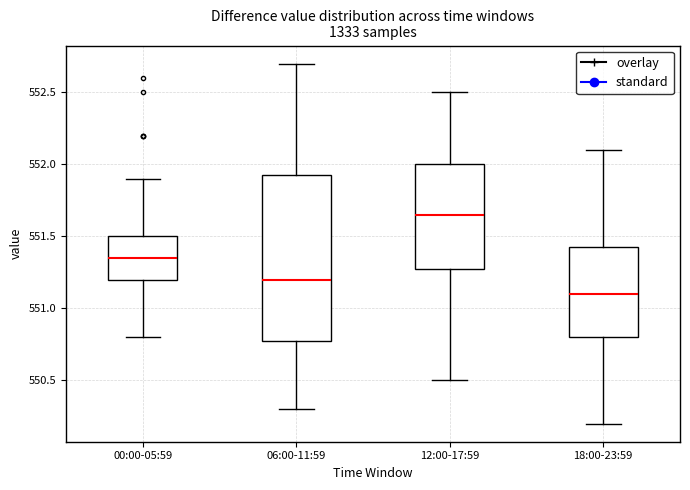

Reading left to right, transcribe this box plot: for each box, give where its median line is, the range the box spans, and where its two whiskers end, as read against the y-axis. The values are not printed on the chart, so give them approximately, as read against the axis.

00:00-05:59: median 551.35, box 551.20 to 551.50, whiskers 550.80 to 551.90
06:00-11:59: median 551.20, box 550.80 to 551.95, whiskers 550.30 to 552.70
12:00-17:59: median 551.65, box 551.30 to 552.00, whiskers 550.50 to 552.50
18:00-23:59: median 551.10, box 550.80 to 551.45, whiskers 550.20 to 552.10